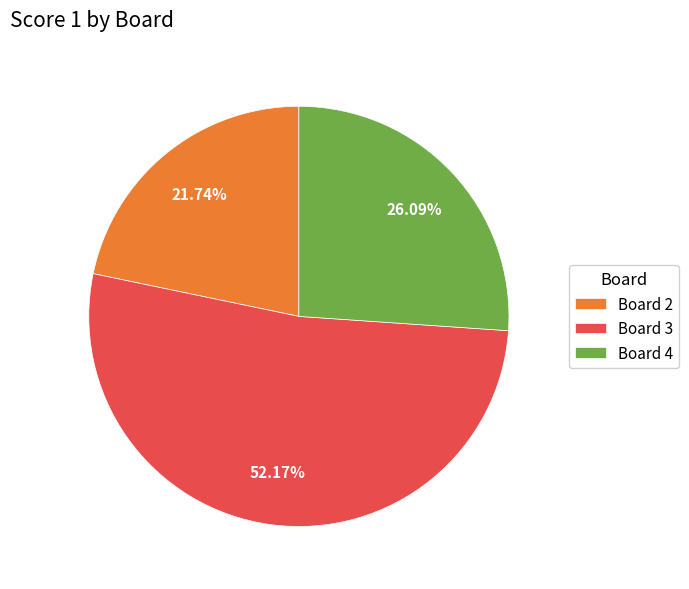

What portion of the pie excludes Board 4?

73.9%